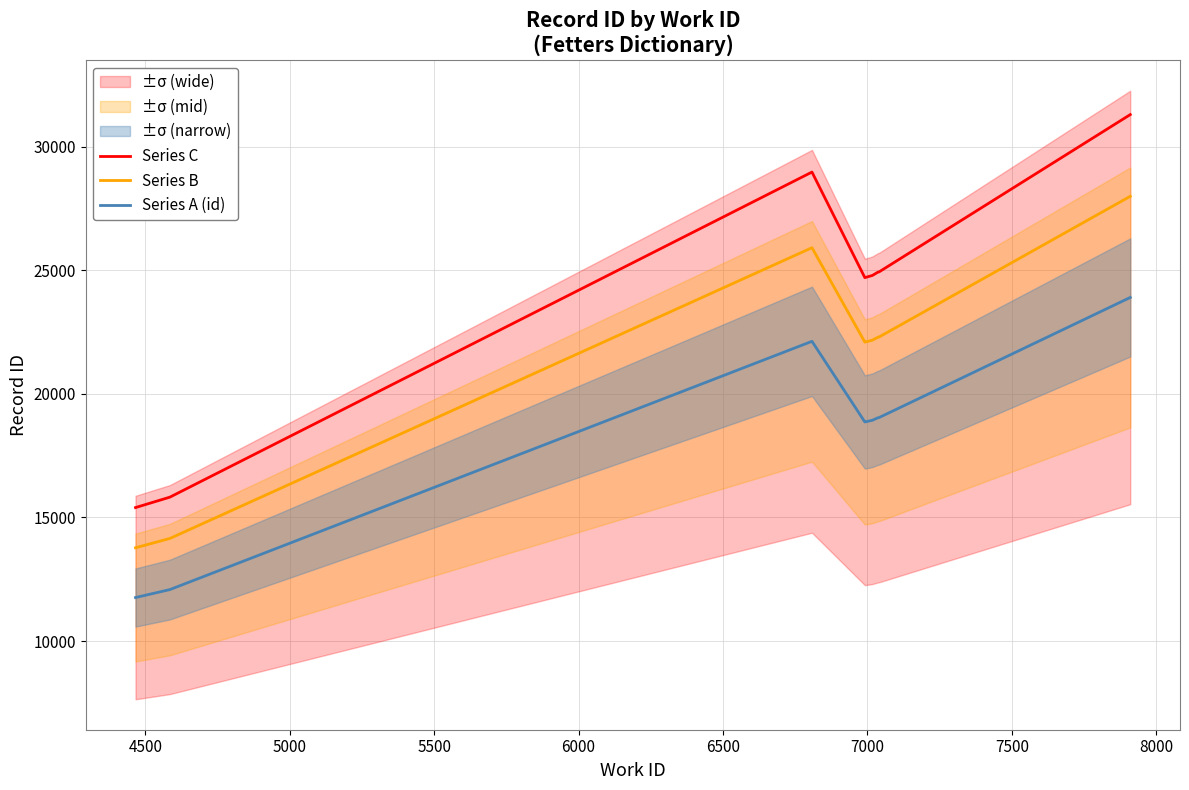

What is the difference between the second highest and second lowest values in the Series B series?

11761.2